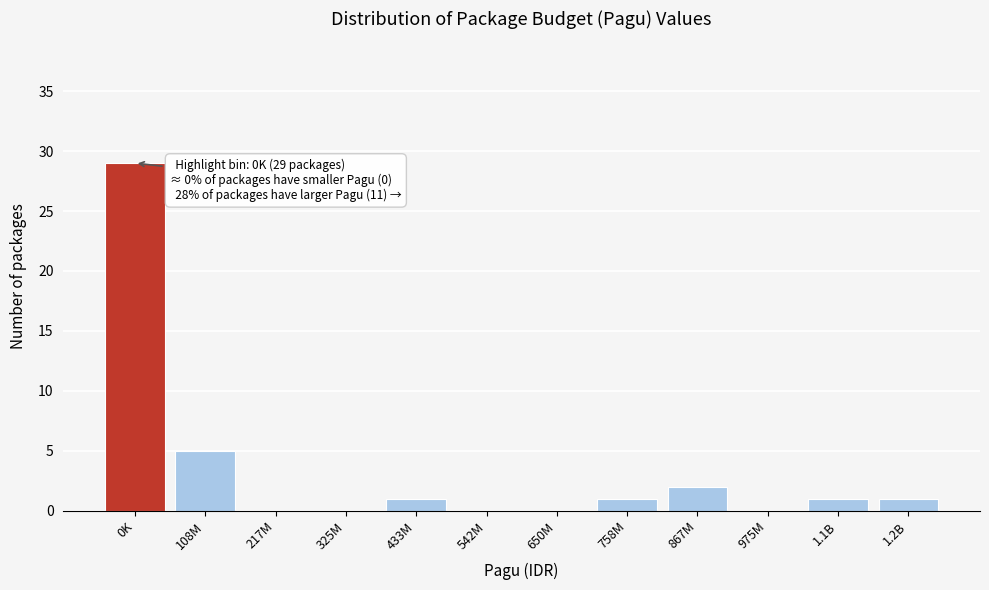

Reading right to left, transcribe all the data shown in this chart.

1.2B=1	1.1B=1	975M=0	867M=2	758M=1	650M=0	542M=0	433M=1	325M=0	217M=0	108M=5	0K=29